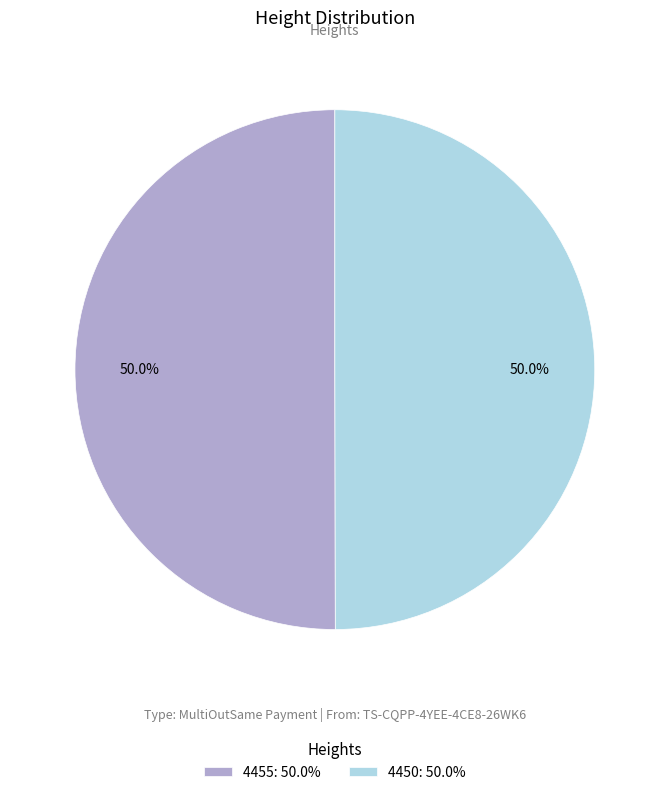

Combined, do 4450: 50.0% and 4455: 50.0% account for over 50%?

Yes